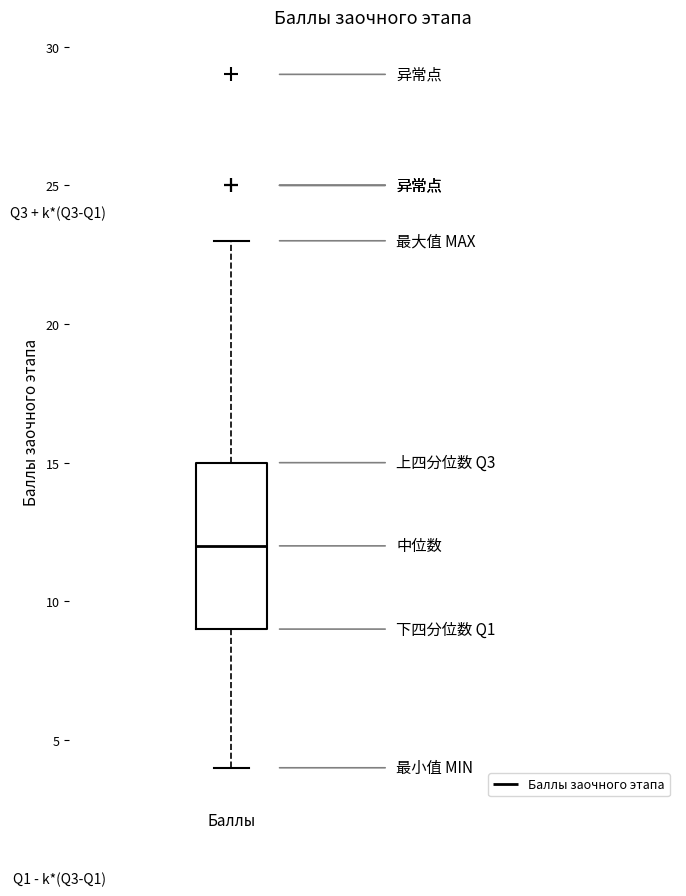

Where does the upper whisker of the box for Баллы end on the y-axis? The values are not printed on the chart, so give them approximately, as read against the axis.

23